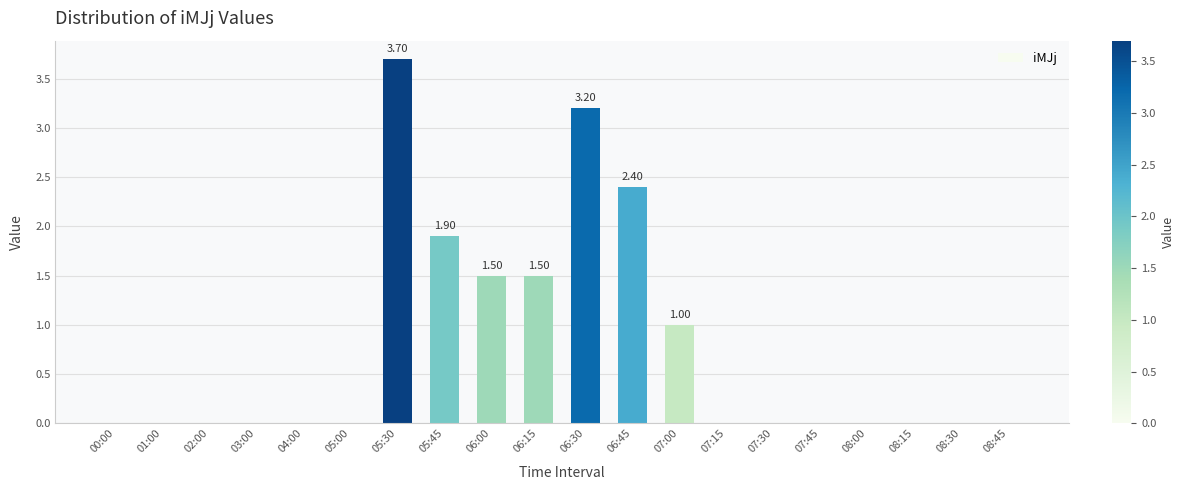

Between 05:30 and 00:00, which is larger?

05:30